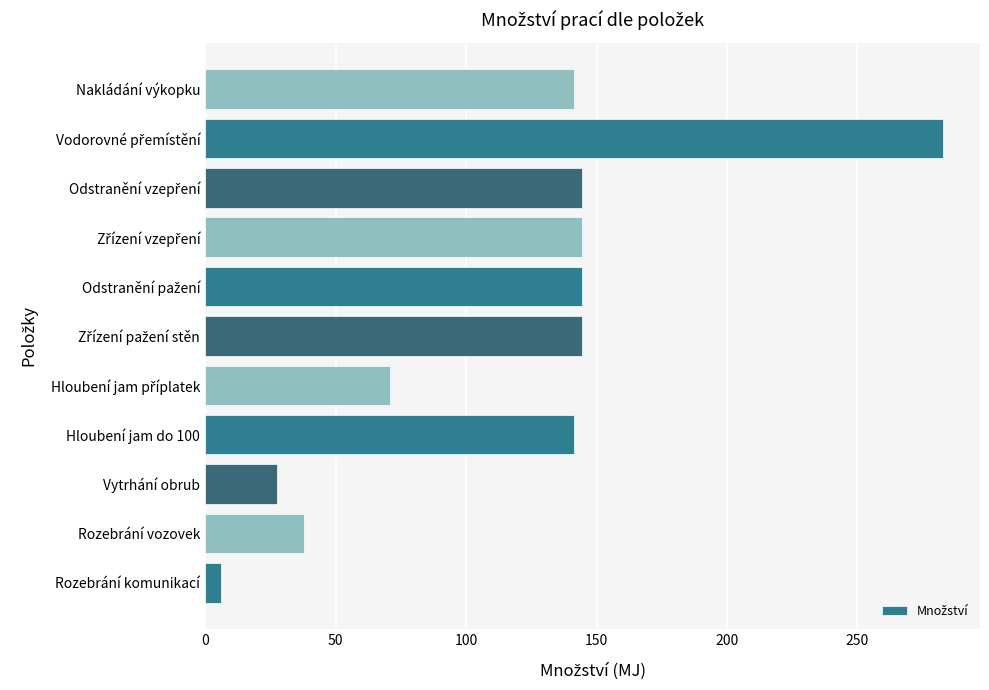

What is the approximate value at Rozebrání vozovek?

37.8